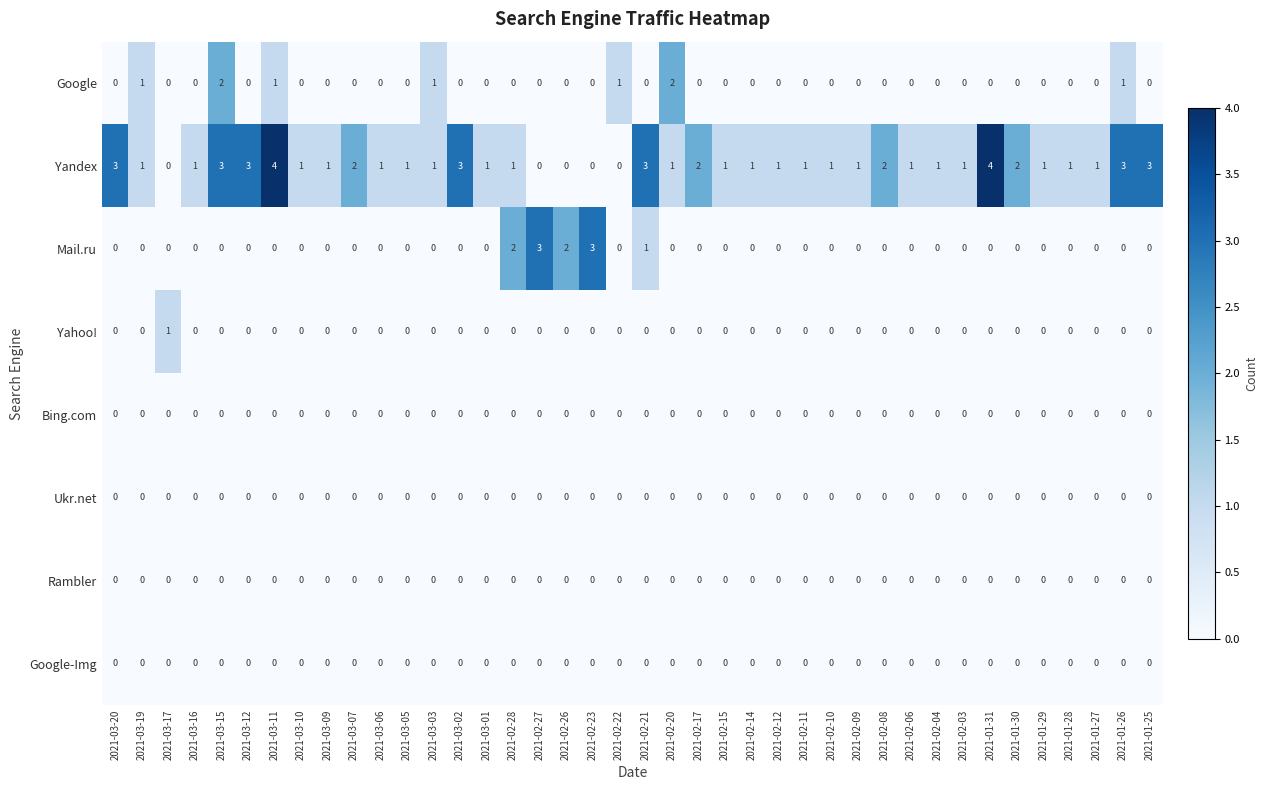

What is the difference between the highest and lowest values at 2021-03-11?

4